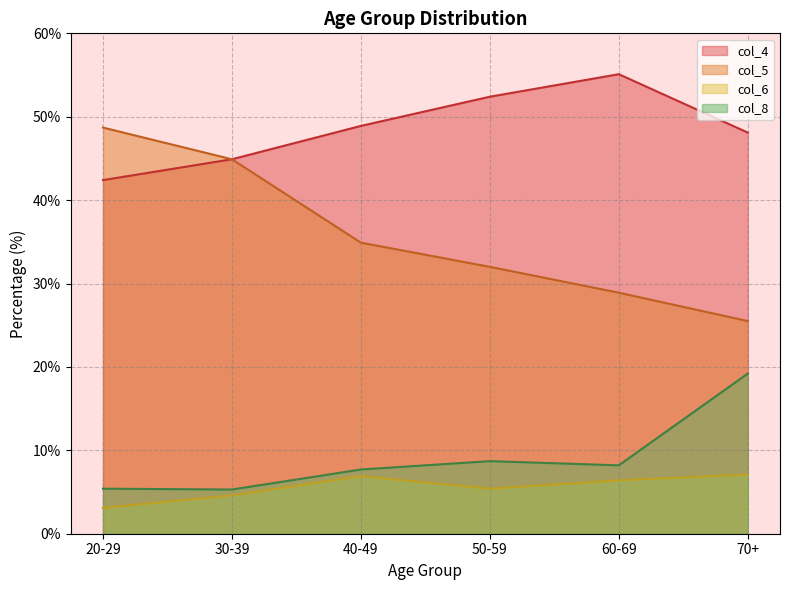

How many lines are shown in the chart?

4